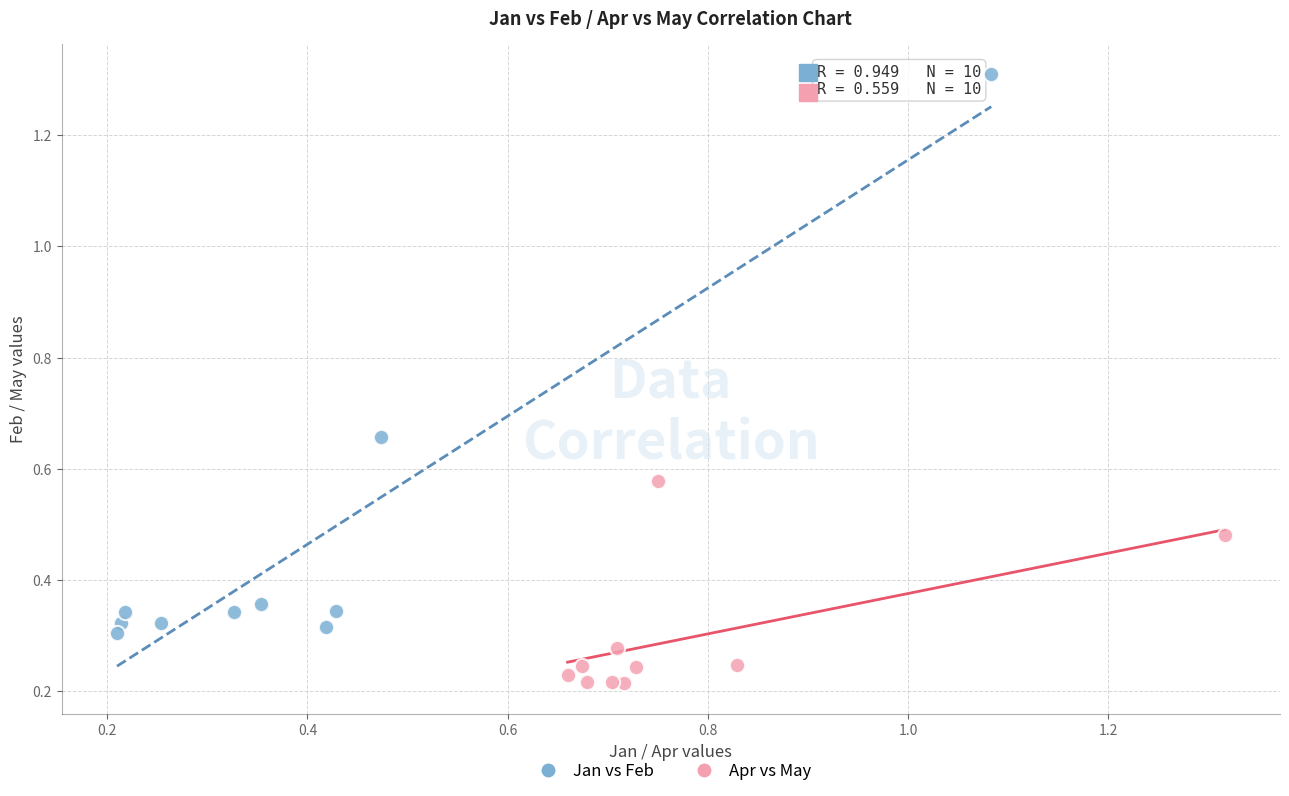

Which series contains the lowest Y value?

Apr vs May